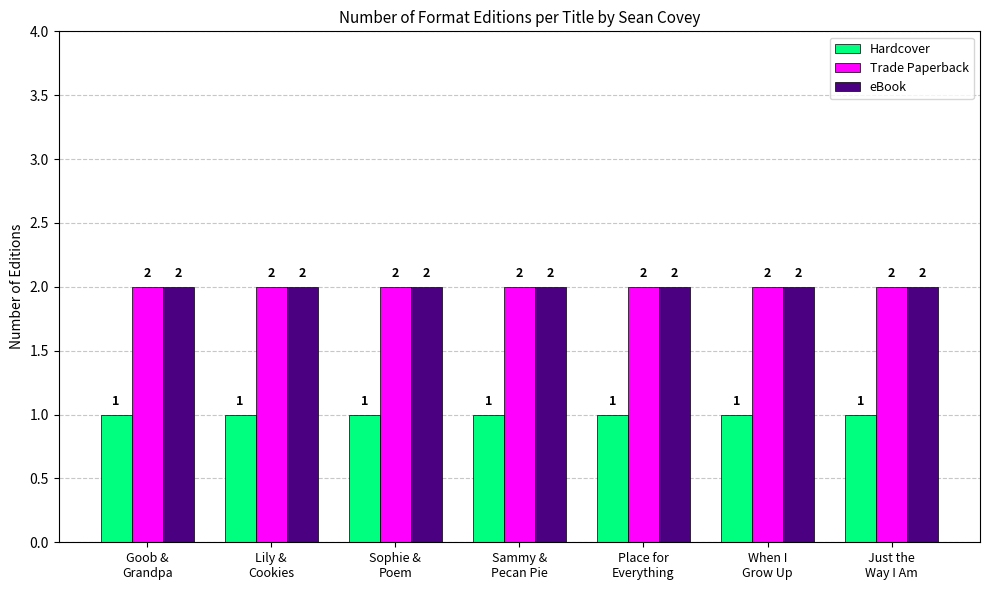

What is the label of the 2nd bar from the left?

Lily &
Cookies